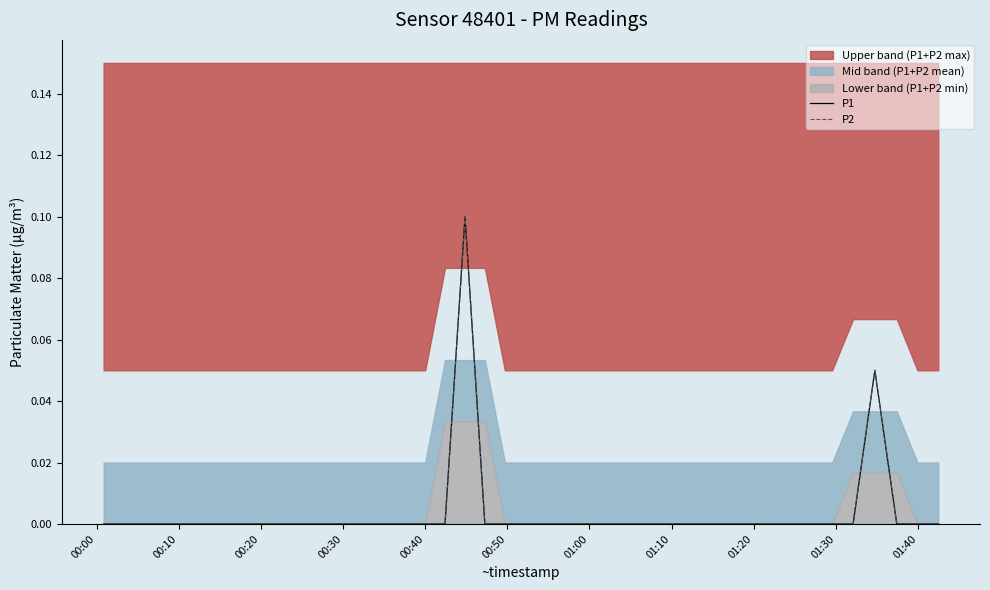

How many P2 values are between 0 and 1?

40